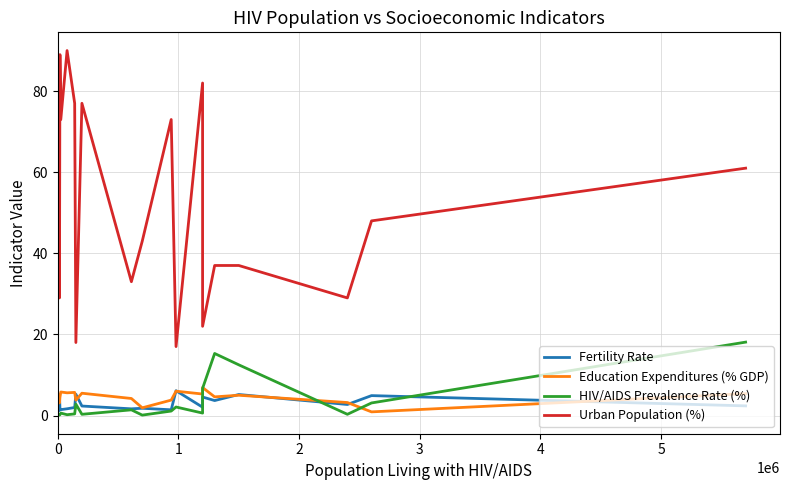

How many data points in Fertility Rate are above 2?

15